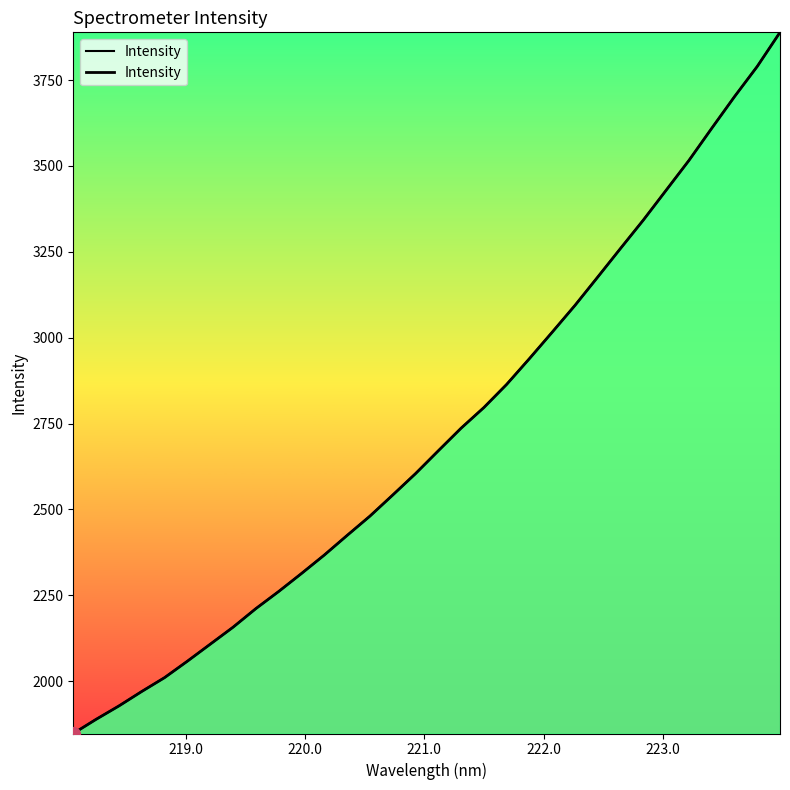

What is the difference between the maximum and second lowest values?

2000.2